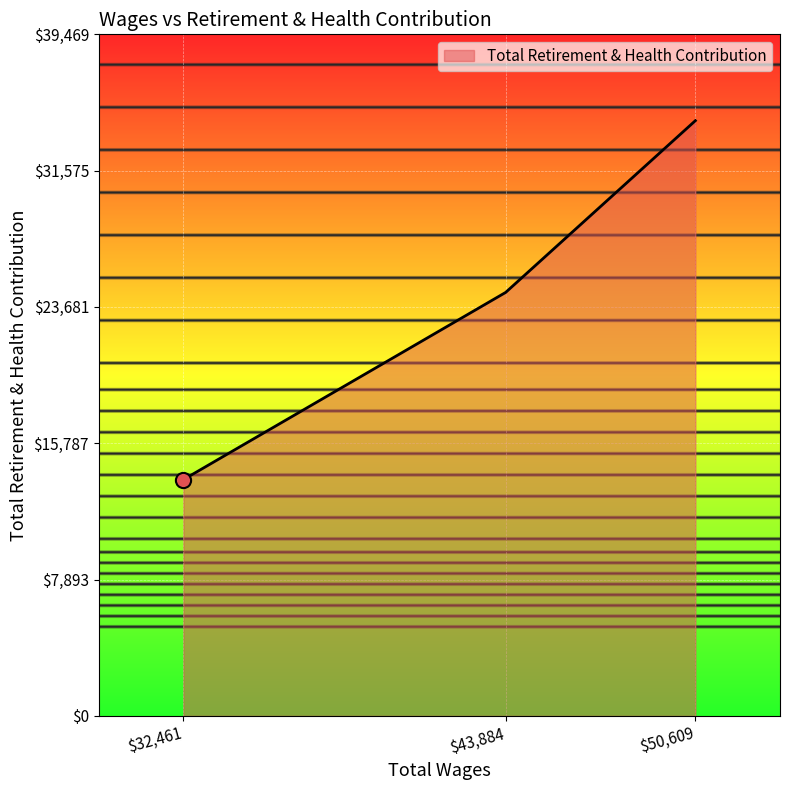

Which category has the highest value across all series?

$50,609